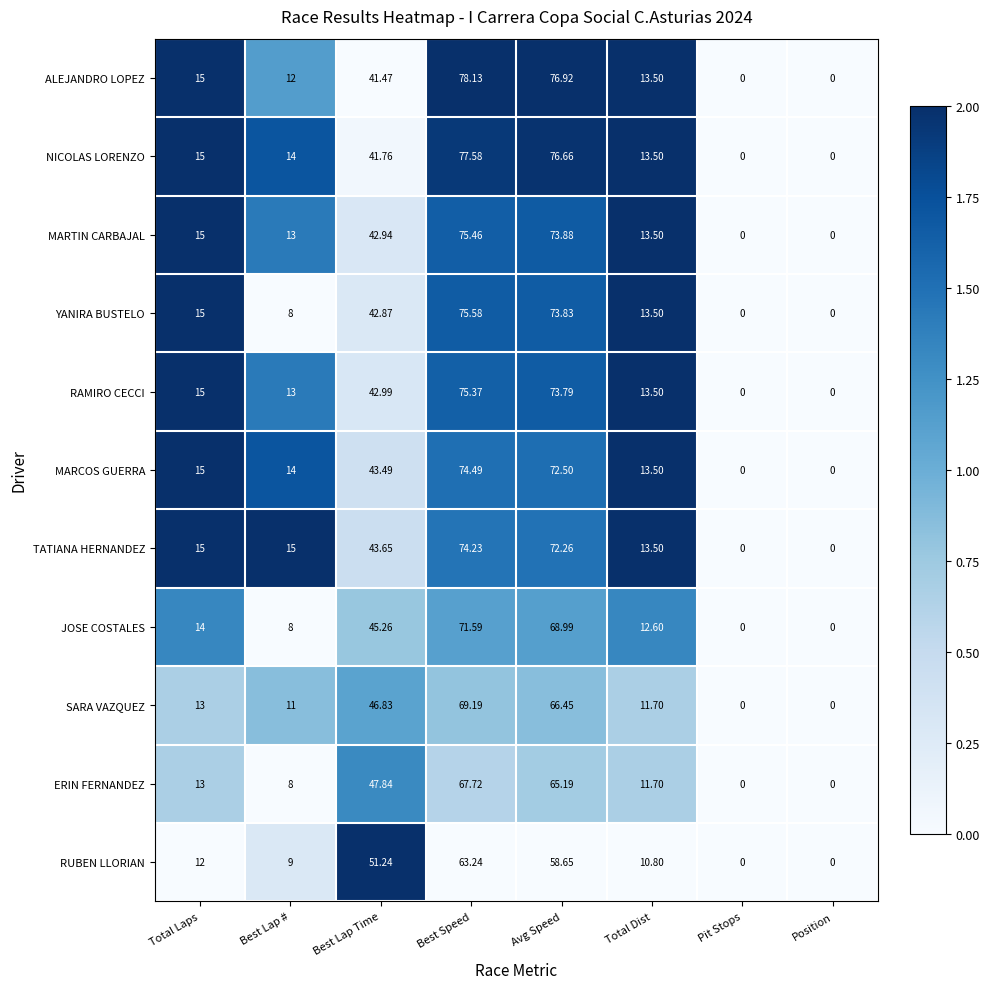

Which category has the highest value in the TATIANA HERNANDEZ series?

Best Speed